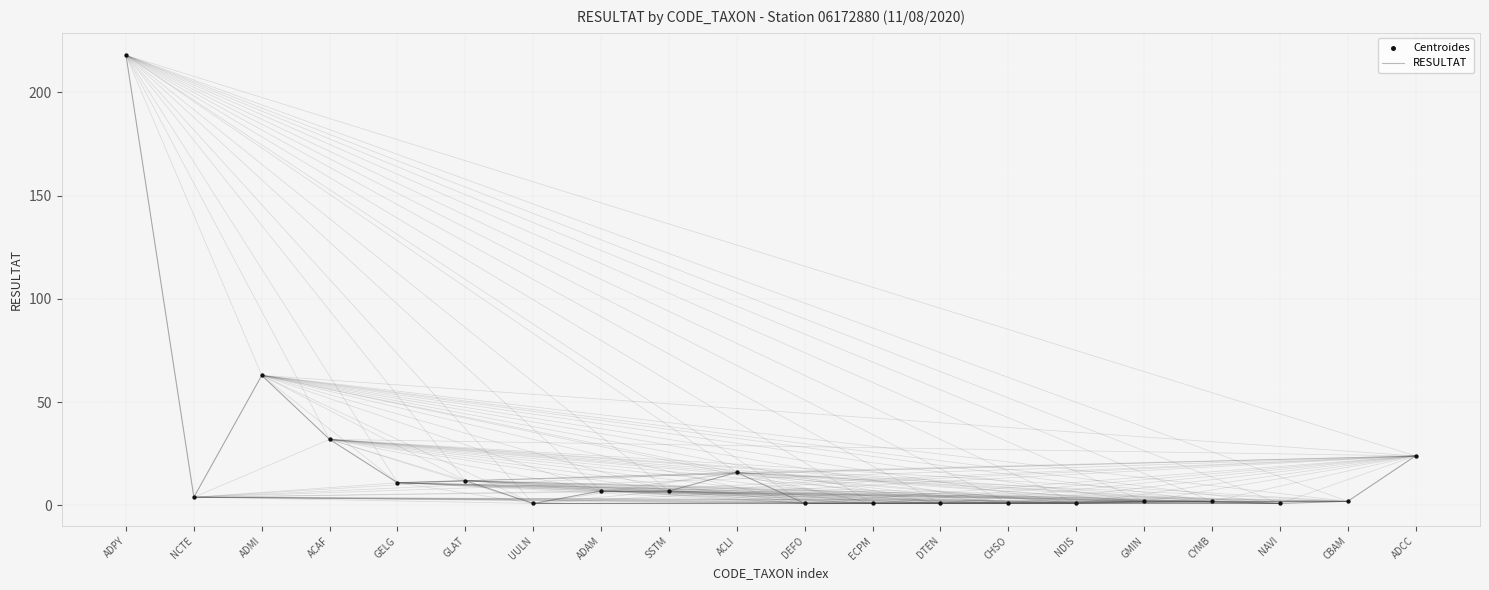

True or false: the data shows 46 at ACAF.

False